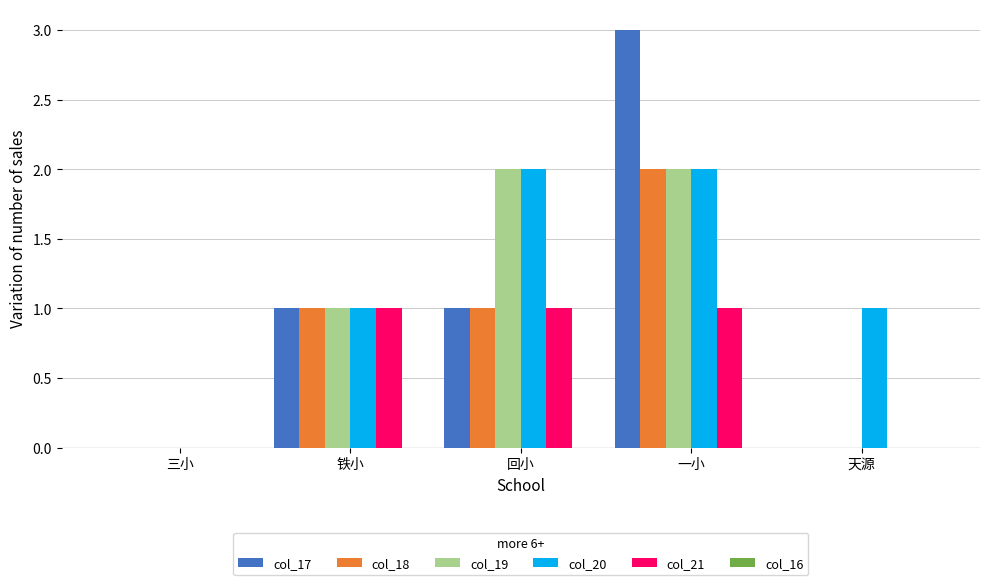

At which category is the sum across all series the highest?

一小